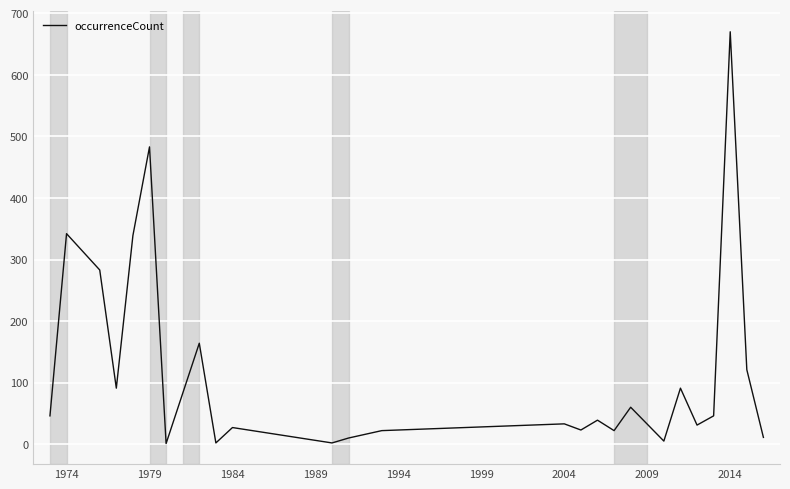

How many lines are shown in the chart?

1